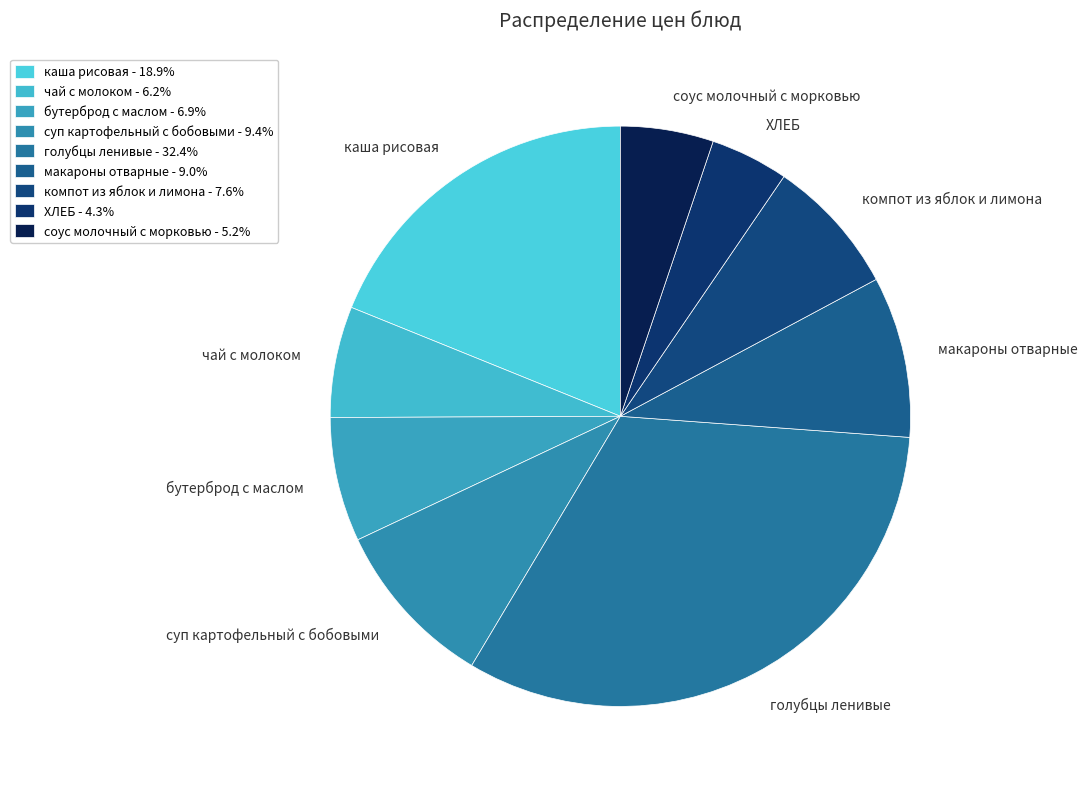

Count the number of slices in the pie.

9